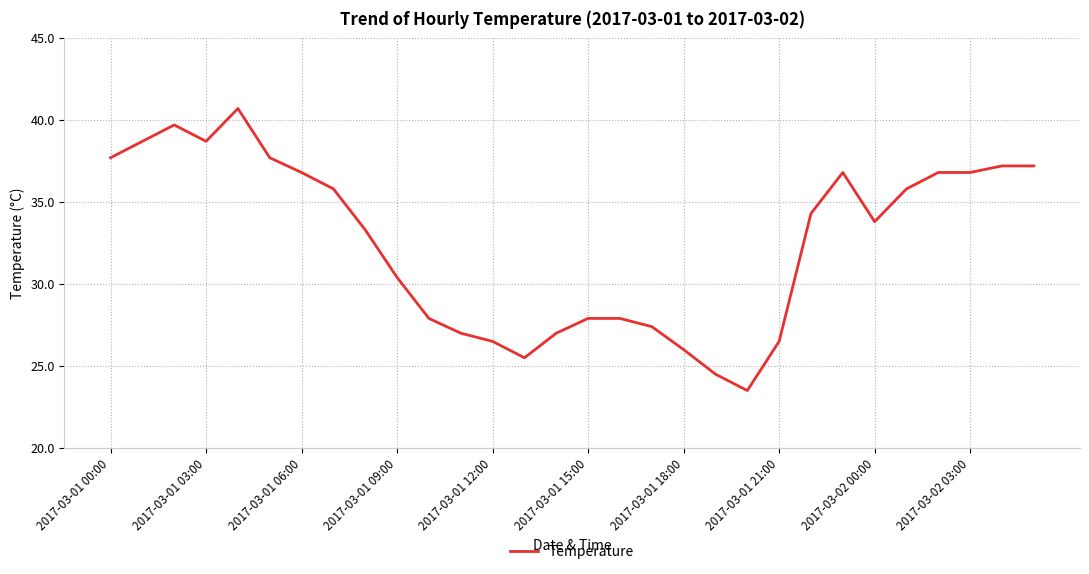

What is the value of the 27th point from the left?

36.8